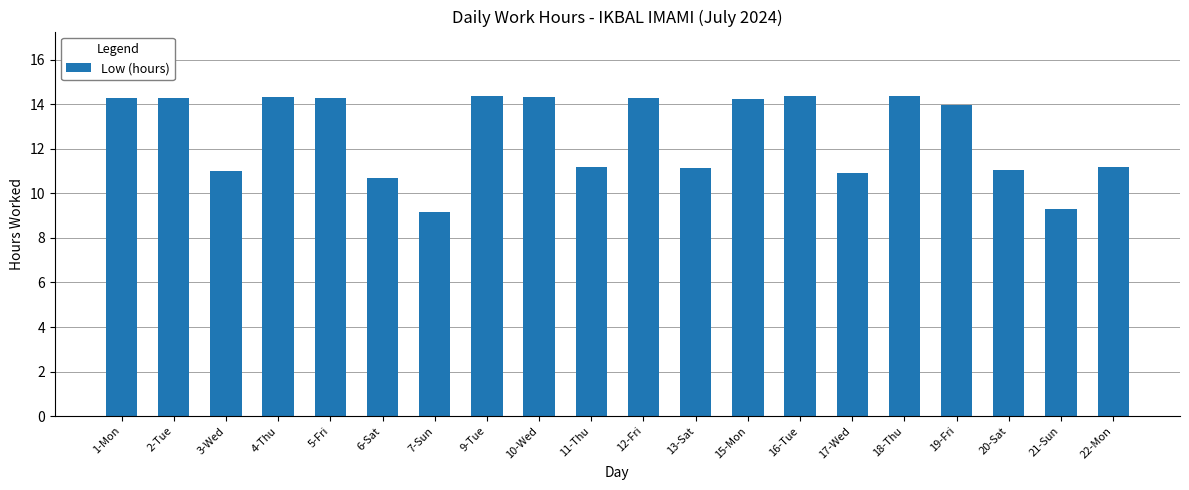

How many categories are shown in the chart?

20